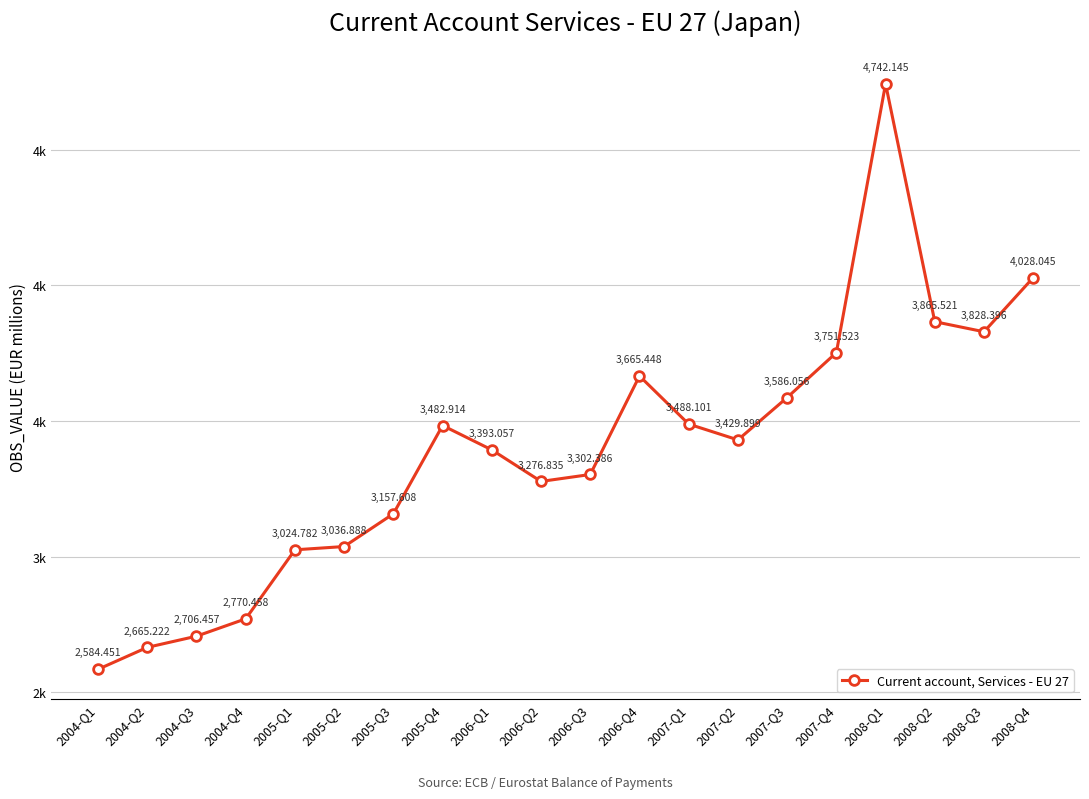

List the labels in order of value, smallest first.

2004-Q1, 2004-Q2, 2004-Q3, 2004-Q4, 2005-Q1, 2005-Q2, 2005-Q3, 2006-Q2, 2006-Q3, 2006-Q1, 2007-Q2, 2005-Q4, 2007-Q1, 2007-Q3, 2006-Q4, 2007-Q4, 2008-Q3, 2008-Q2, 2008-Q4, 2008-Q1